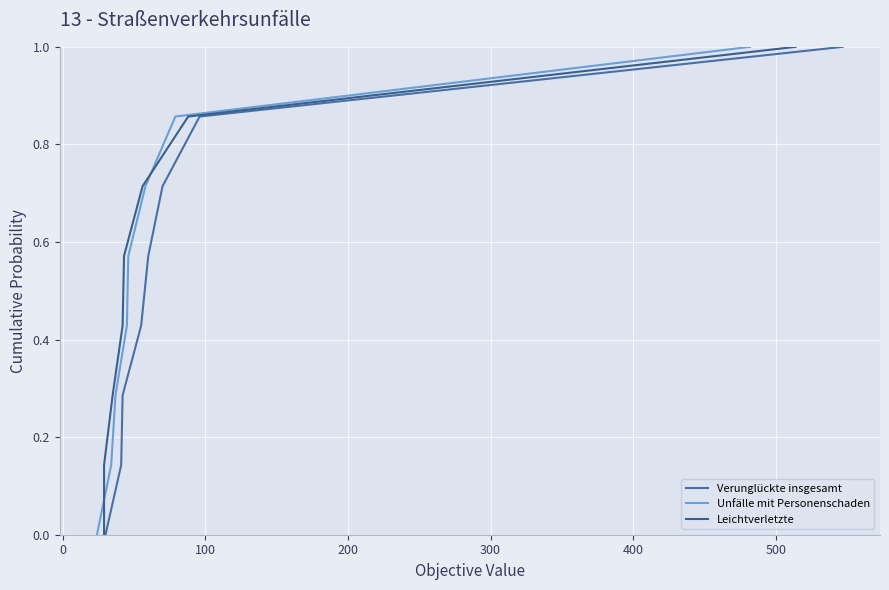

Between 100 and 500, which is larger?

500